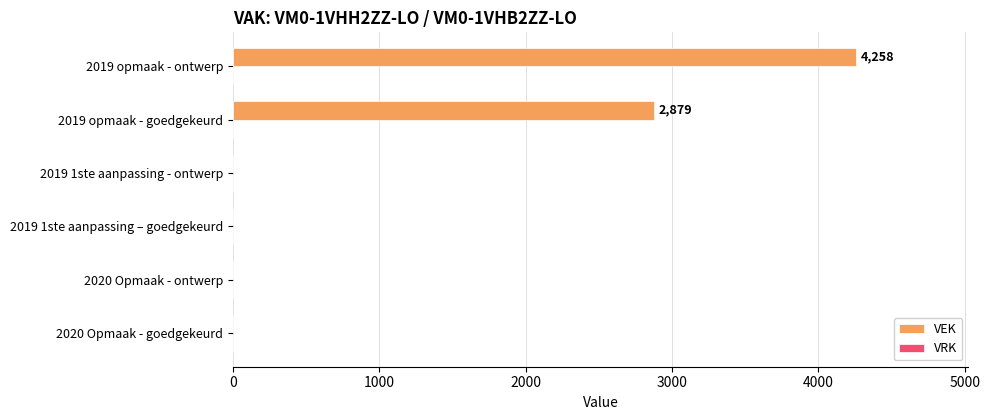

What is the maximum value shown in the chart?

4258